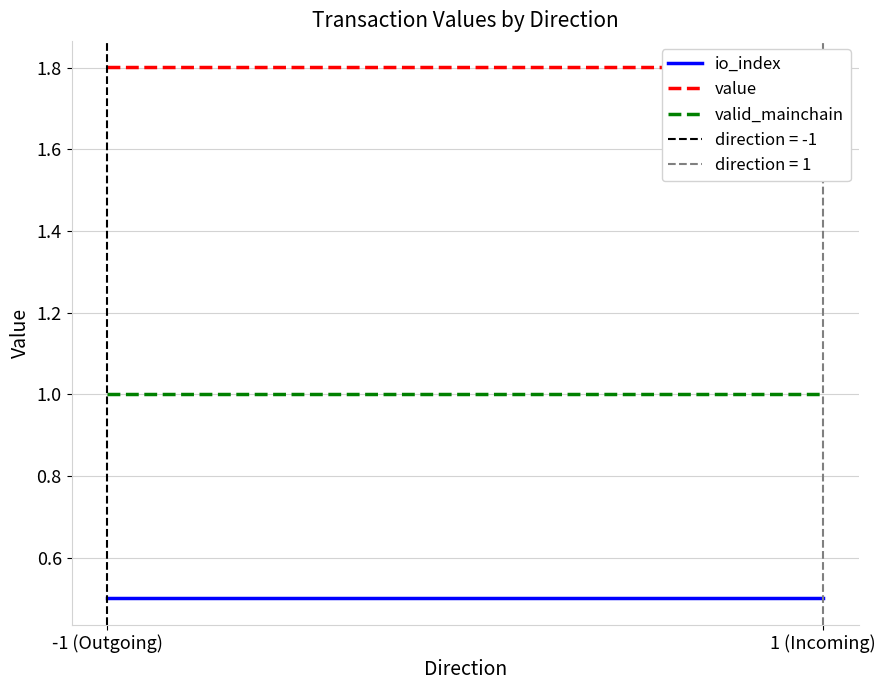

What is the total value across all series at 1 (Incoming)?

3.3